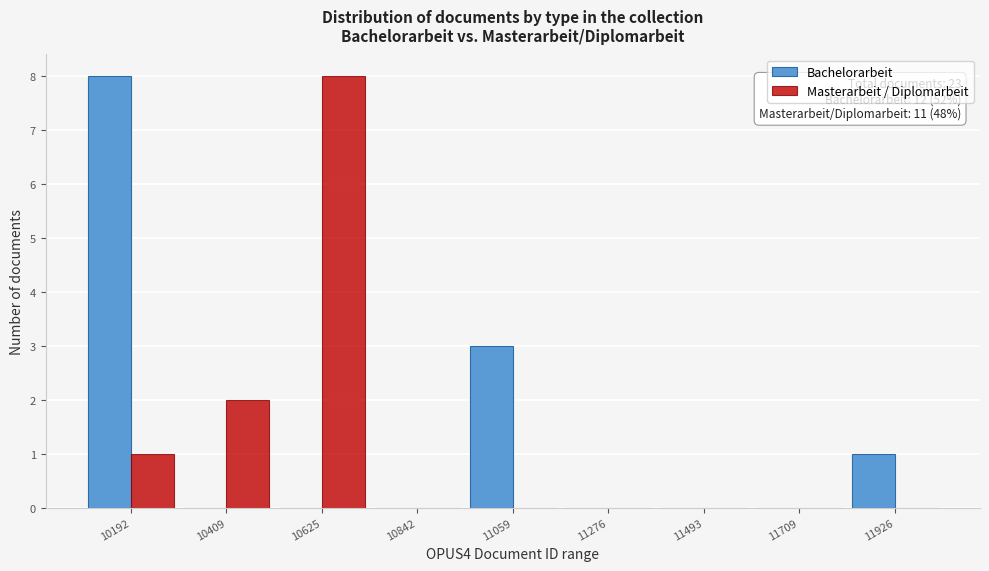

In the Bachelorarbeit series, which range on the x-axis has the tallest bar?

10100 to 10300